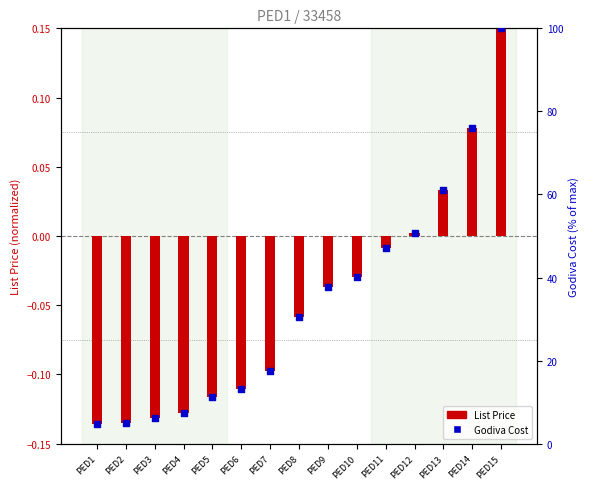

Which series contains the lowest Y value?

List Price